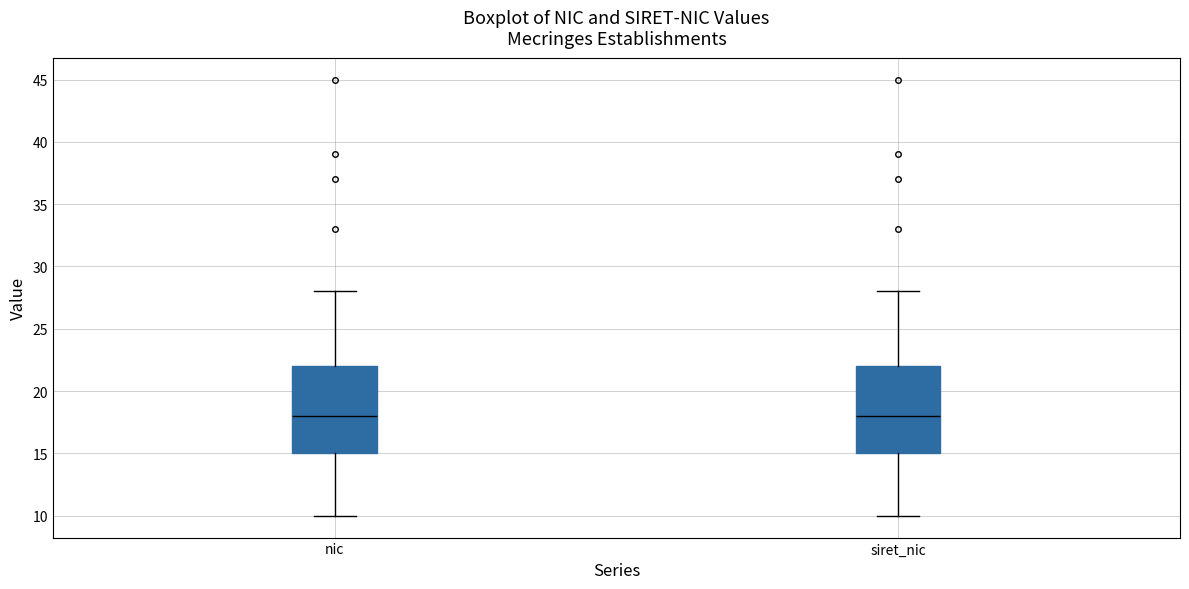

Reading left to right, read every box against the y-axis: the position of its median line, the range the box covers, and the ends of its whiskers. The values are not printed on the chart, so give them approximately, as read against the axis.

nic: median 18, box 15 to 22, whiskers 10 to 28
siret_nic: median 18, box 15 to 22, whiskers 10 to 28